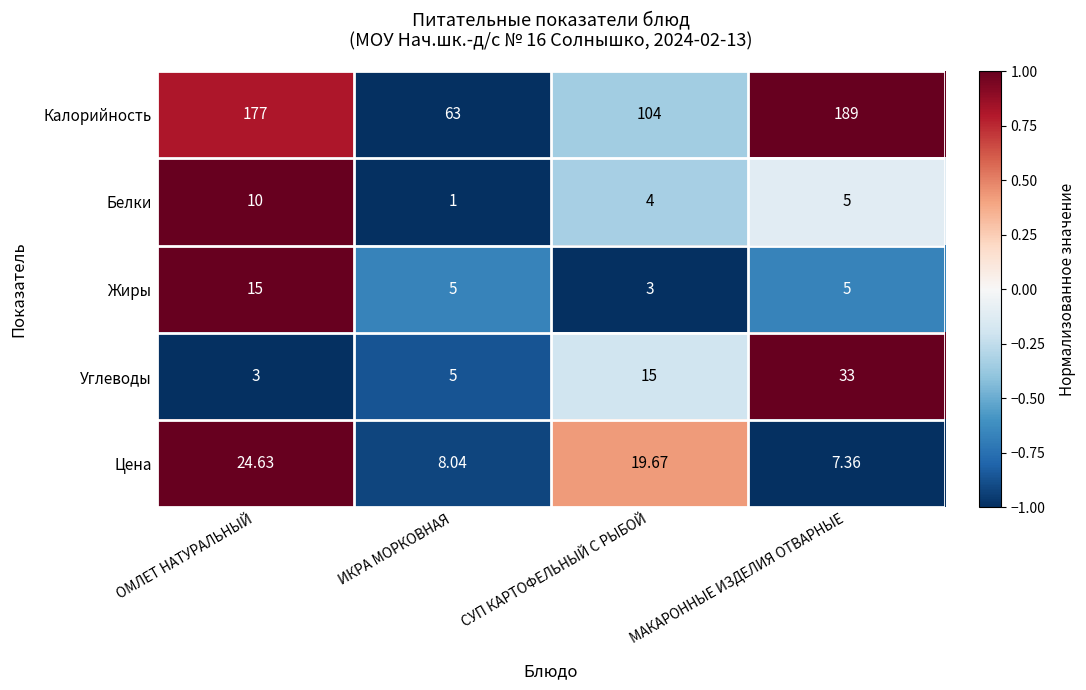

At which category is the sum across all series the highest?

МАКАРОННЫЕ ИЗДЕЛИЯ ОТВАРНЫЕ